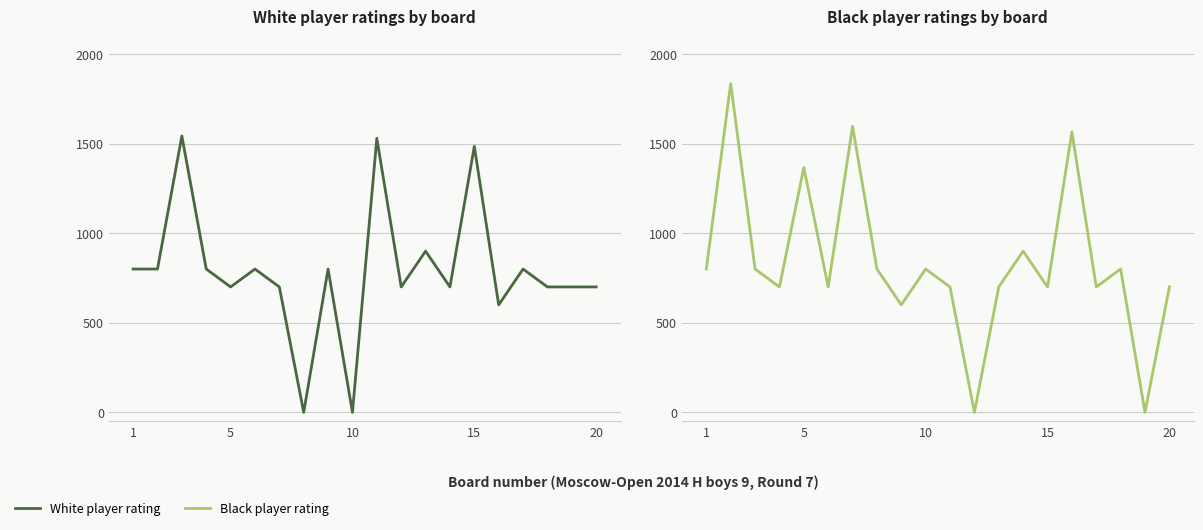

What is the value of the White player rating point at the 19th from the left?

700